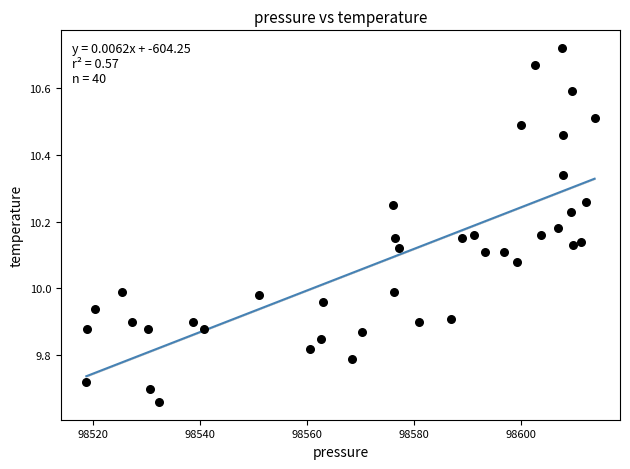

What is the range of Y values (max minus min)?

1.1